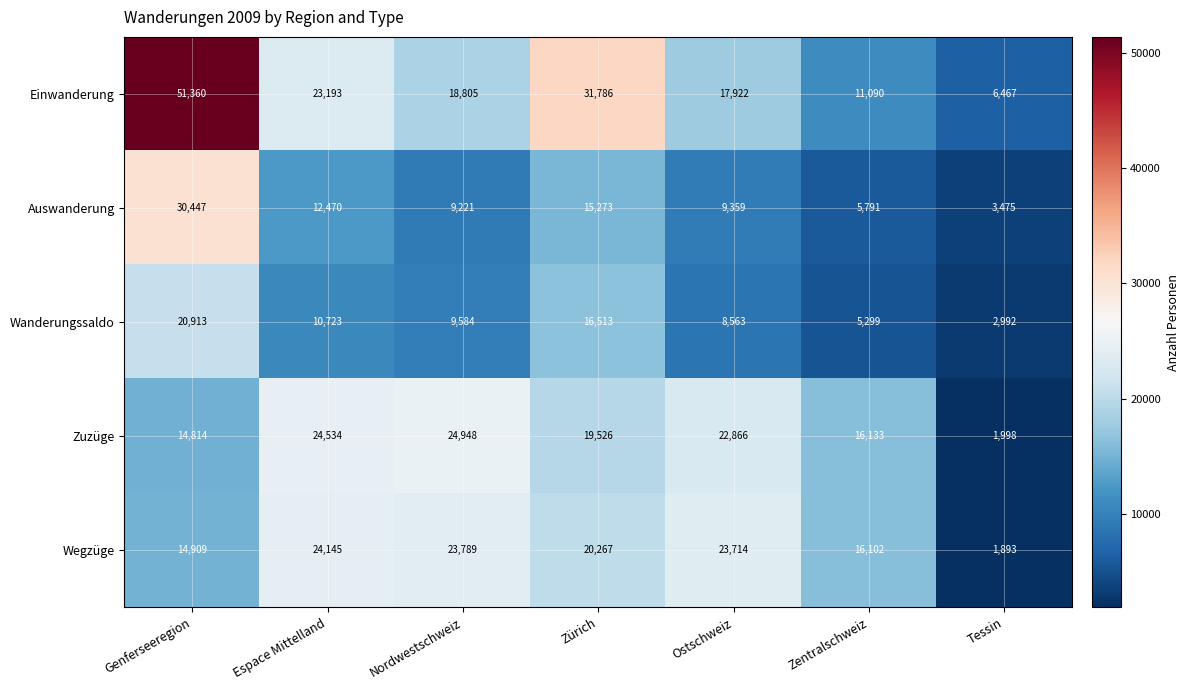

What is the approximate value of Einwanderung at Genferseeregion, to the nearest 10?

51360